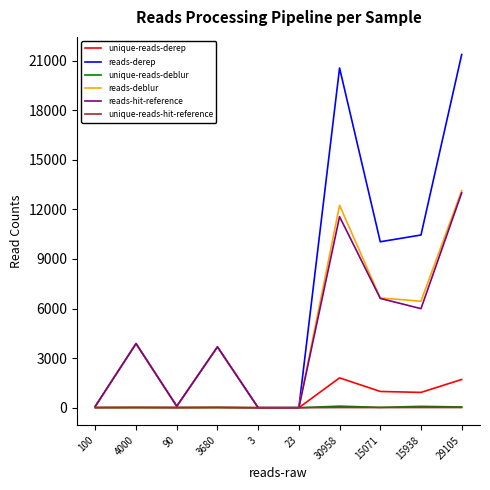

Where does the unique-reads-hit-reference series first go above 10?

4000